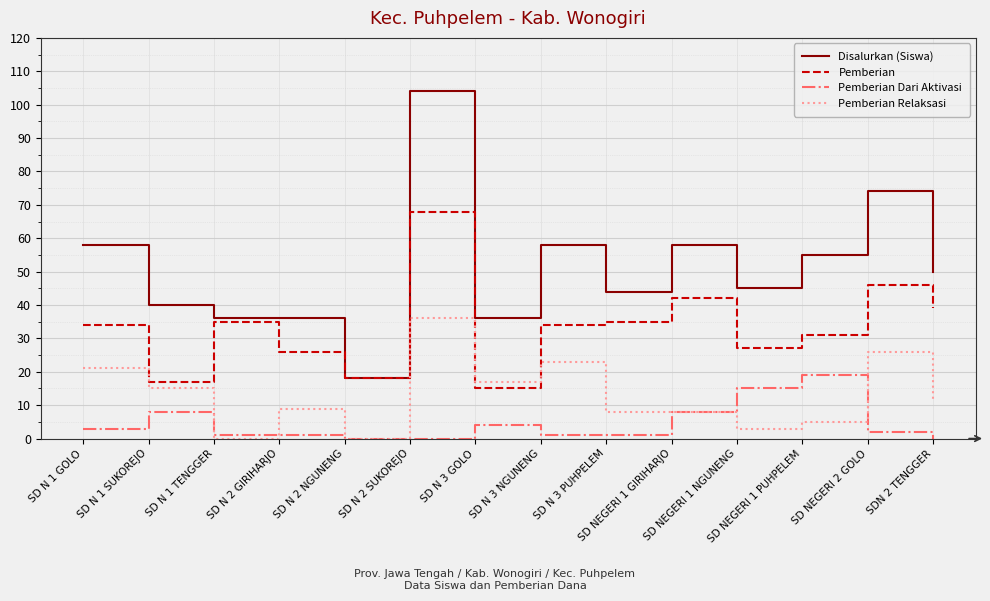

What is the maximum value for Pemberian Dari Aktivasi?

19